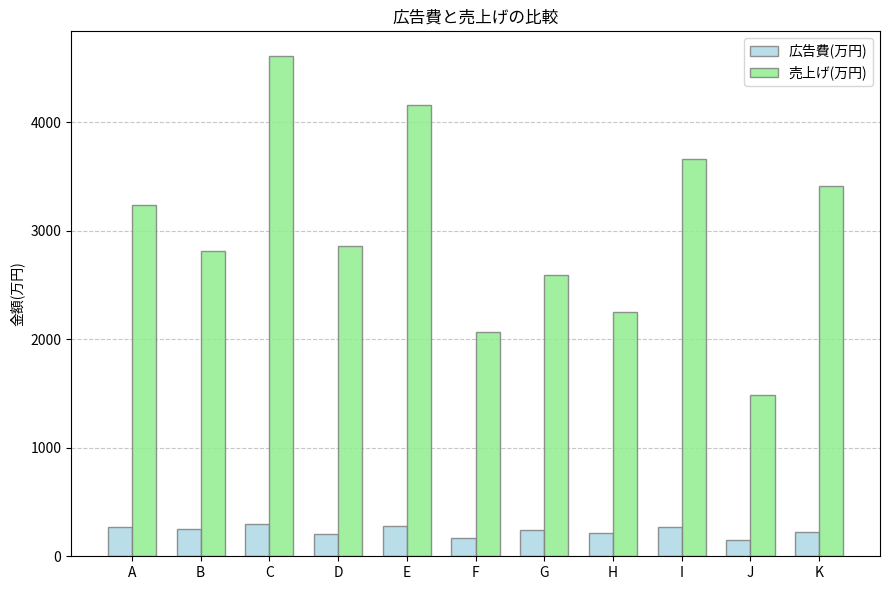

At which category does the chart reach its peak across all series?

C